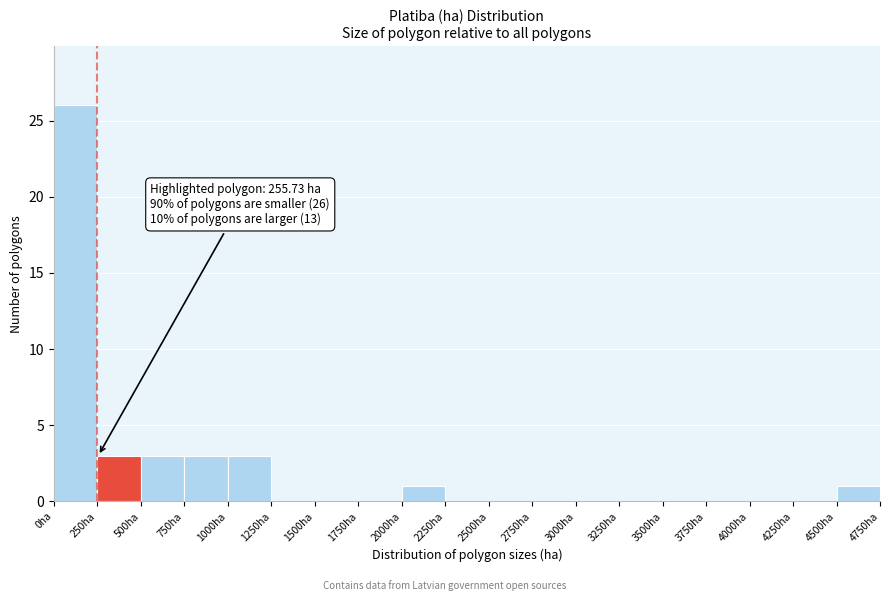

Over which range of the x-axis is the bar tallest?

0 to 250